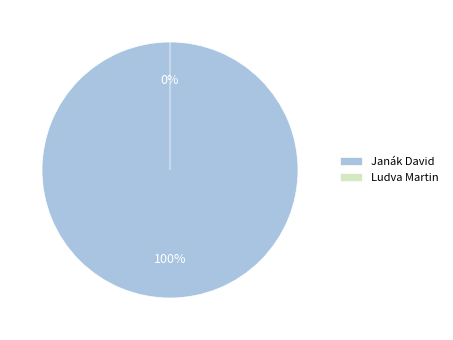

Count the number of slices in the pie.

2